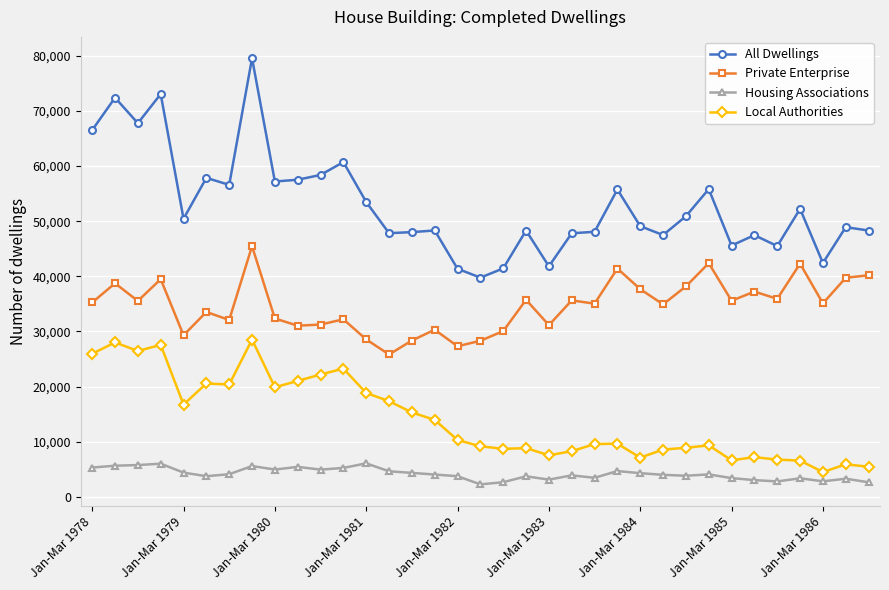

What is the maximum value for Housing Associations?

6080